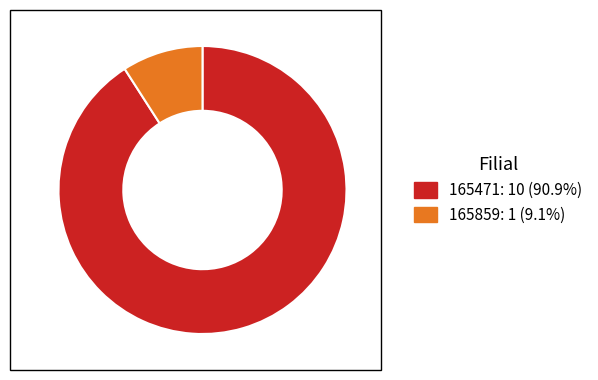

What is the ratio of the value at 165859 to the value at 165471?

0.1